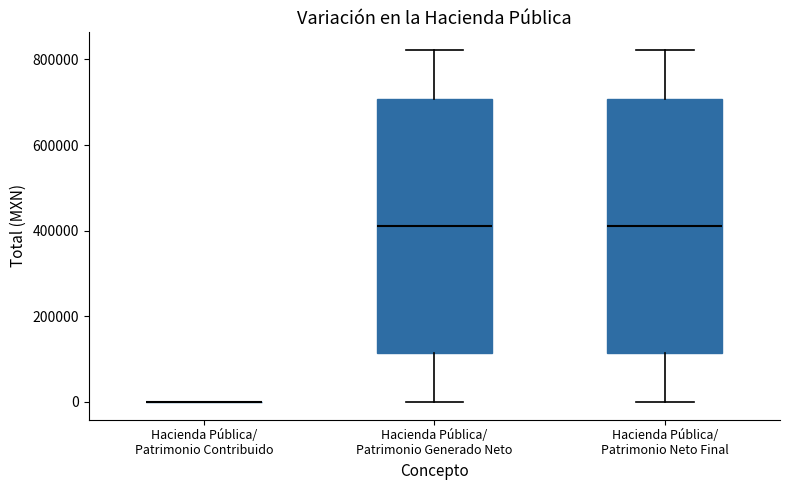

Reading left to right, transcribe this box plot: for each box, give where its median line is, the range the box spans, and where its two whiskers end, as read against the y-axis. The values are not printed on the chart, so give them approximately, as read against the axis.

Hacienda Pública/ Patrimonio Contribuido: box collapsed to a line at 0, whiskers 0 to 0
Hacienda Pública/ Patrimonio Generado Neto: median 420000, box 120000 to 700000, whiskers 0 to 820000
Hacienda Pública/ Patrimonio Neto Final: median 420000, box 120000 to 700000, whiskers 0 to 820000